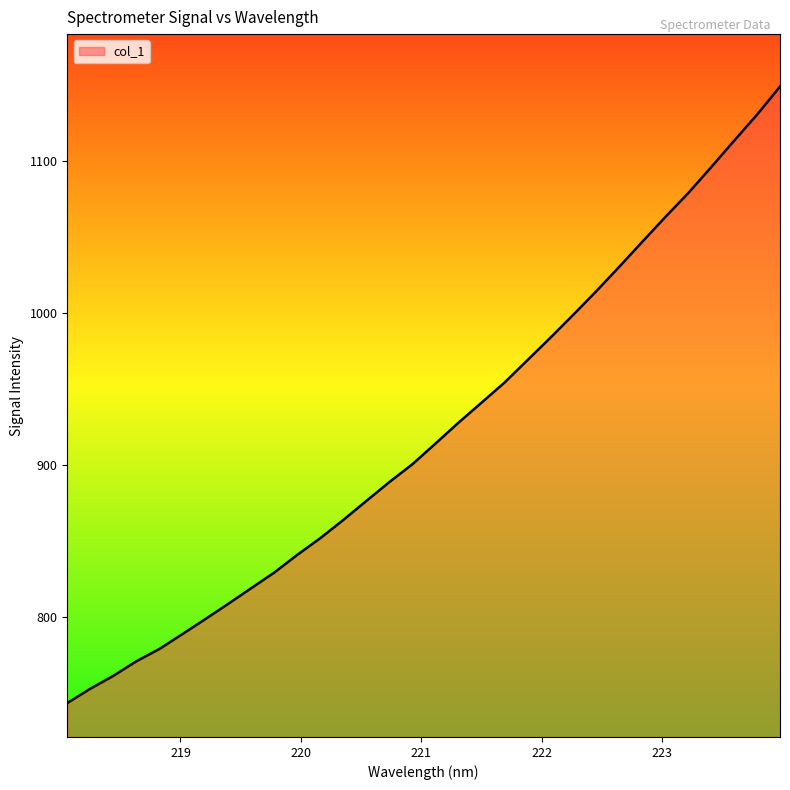

How many categories are shown in the chart?

32